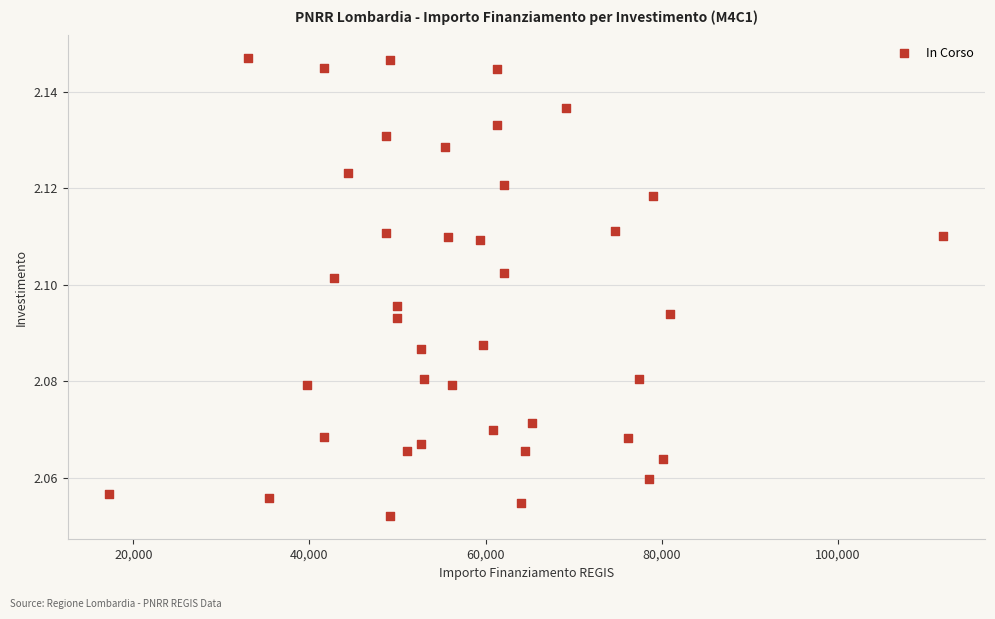

What is the range of X values (max minus min)?

94665.7